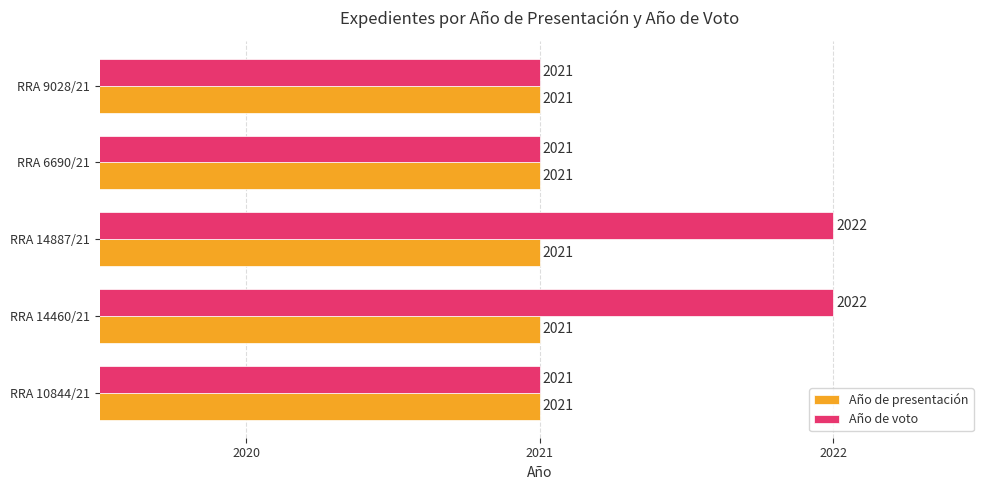

Which series has the widest spread of values?

Año de voto